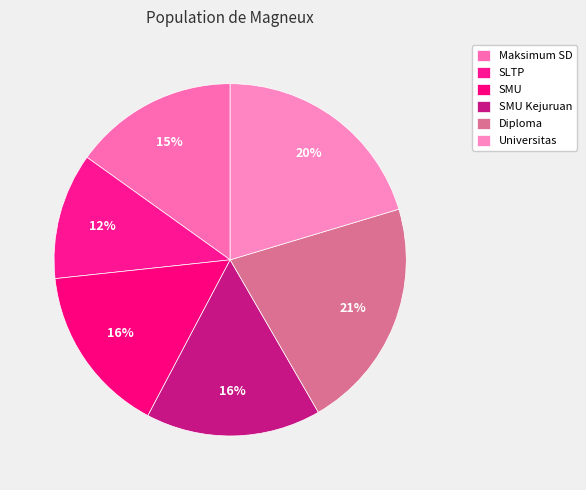

What portion of the pie excludes SMU Kejuruan?

83.9%